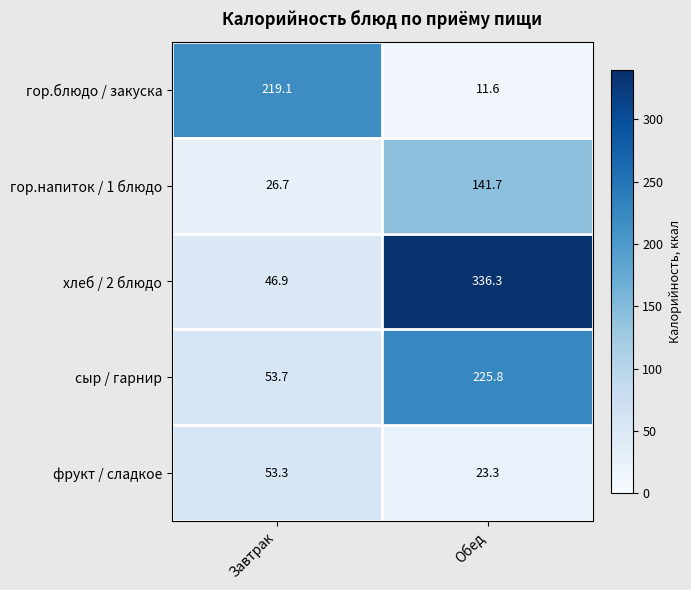

At which label does гор.блюдо / закуска first exceed 219?

Завтрак